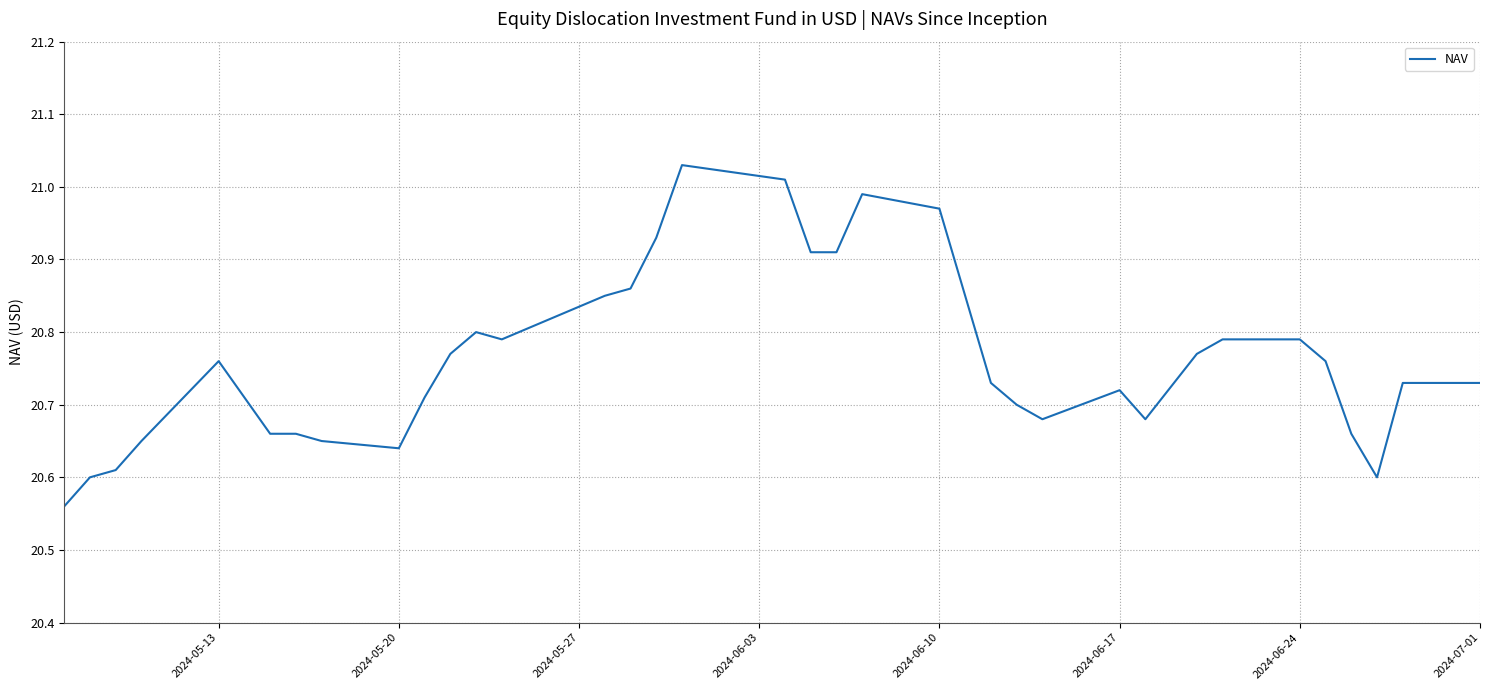

What is the difference between the maximum and minimum values?

0.5